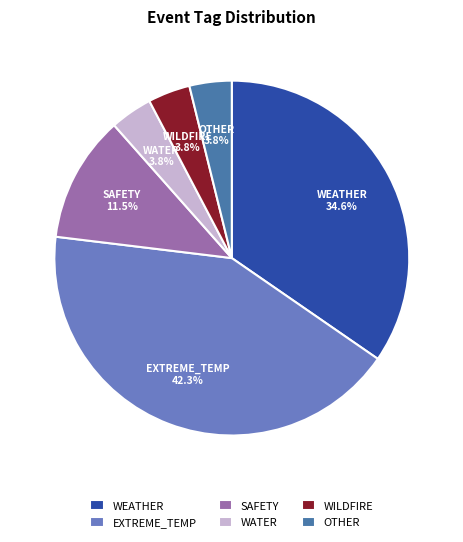

What percentage is the OTHER slice, to the nearest percent?

4%